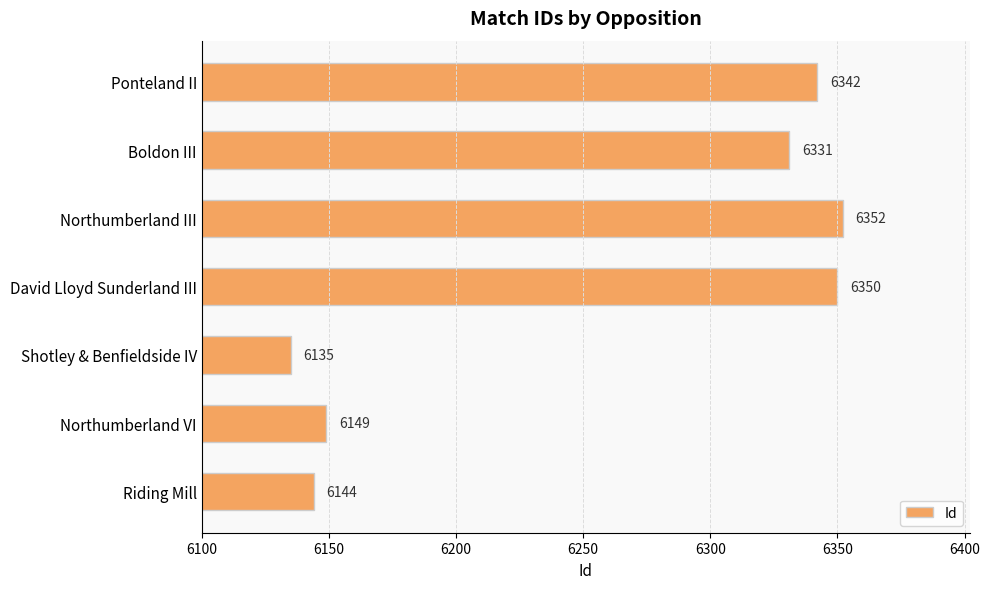

How many data points are less than 6331?

3